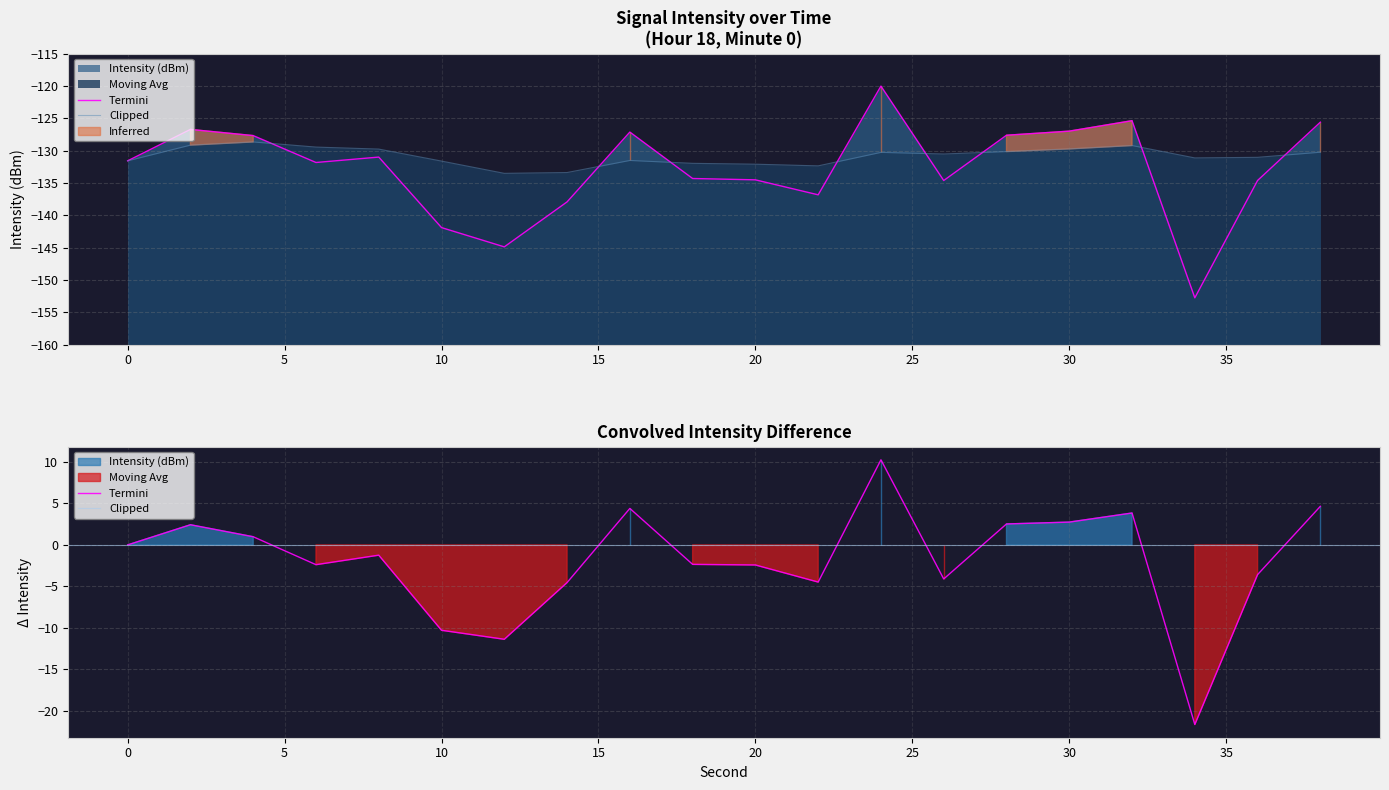

What is the difference between the second highest and second lowest values in the Intensity (dBm) series?

19.5